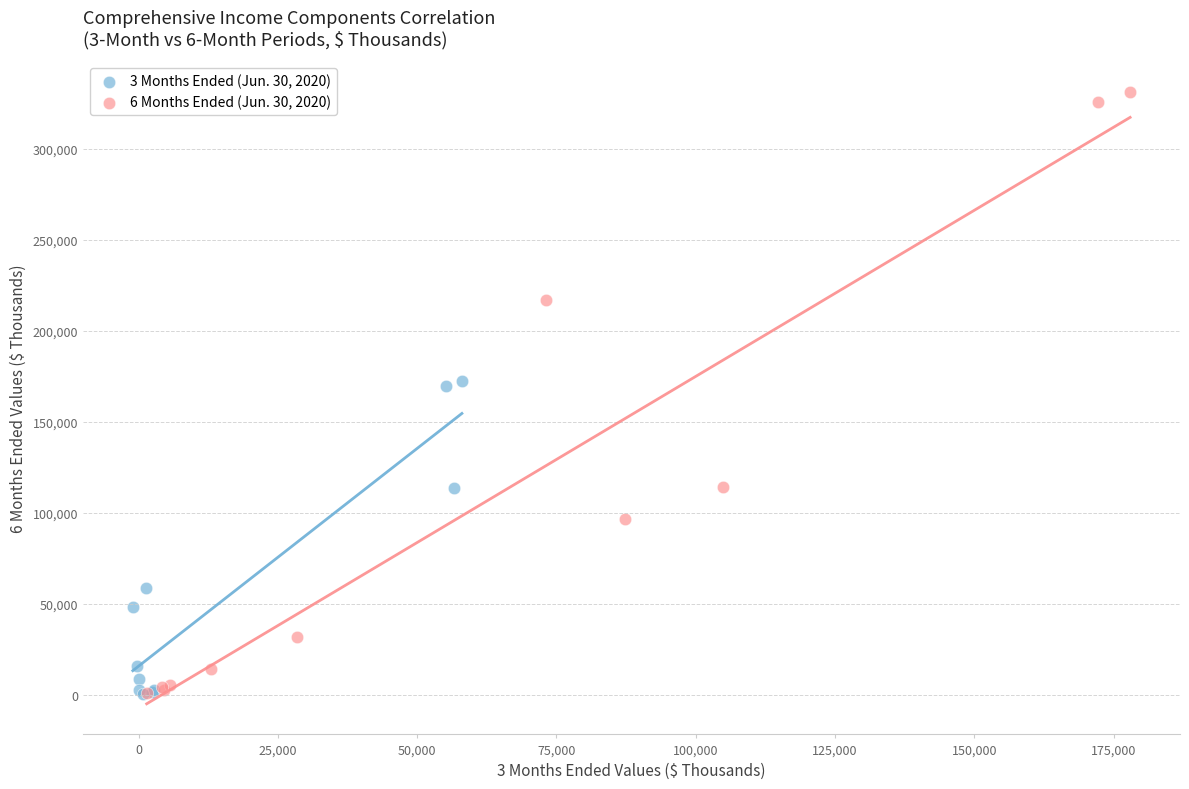

Which series has the widest spread of Y values?

6 Months Ended (Jun. 30, 2020)